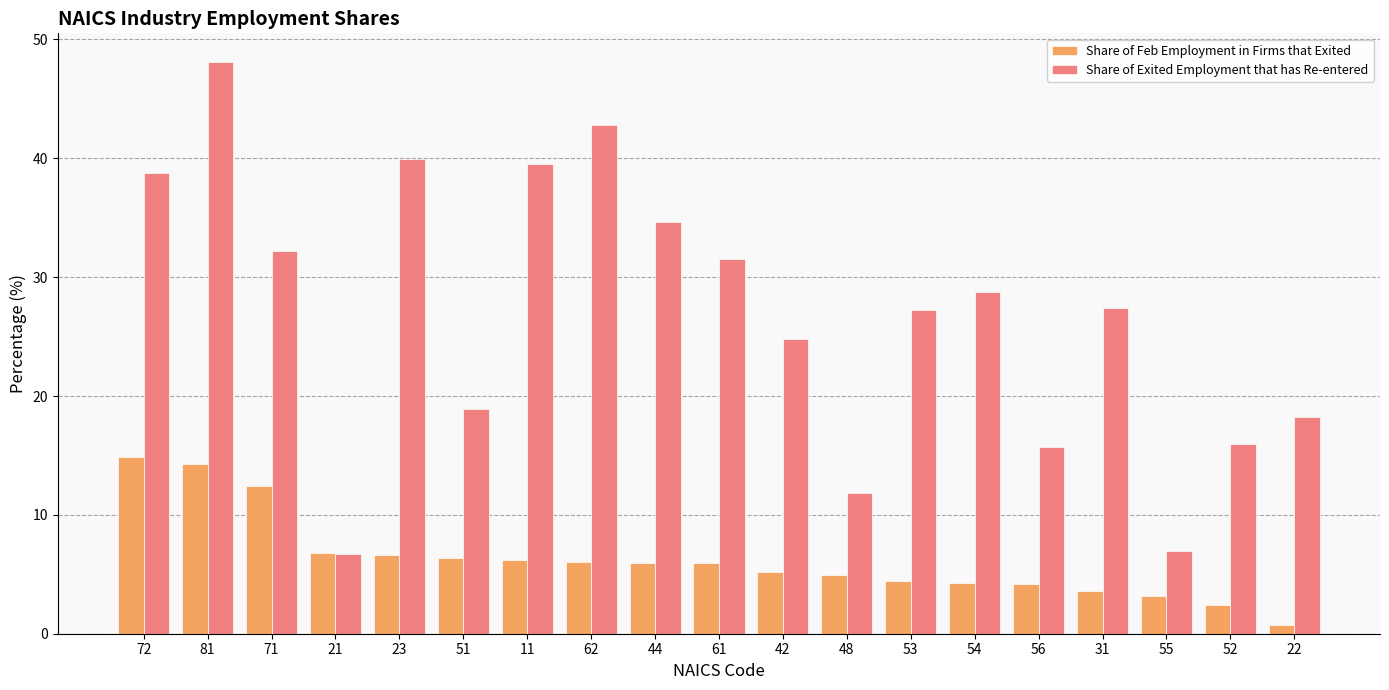

Which series has the widest spread of values?

Share of Exited Employment that has Re-entered